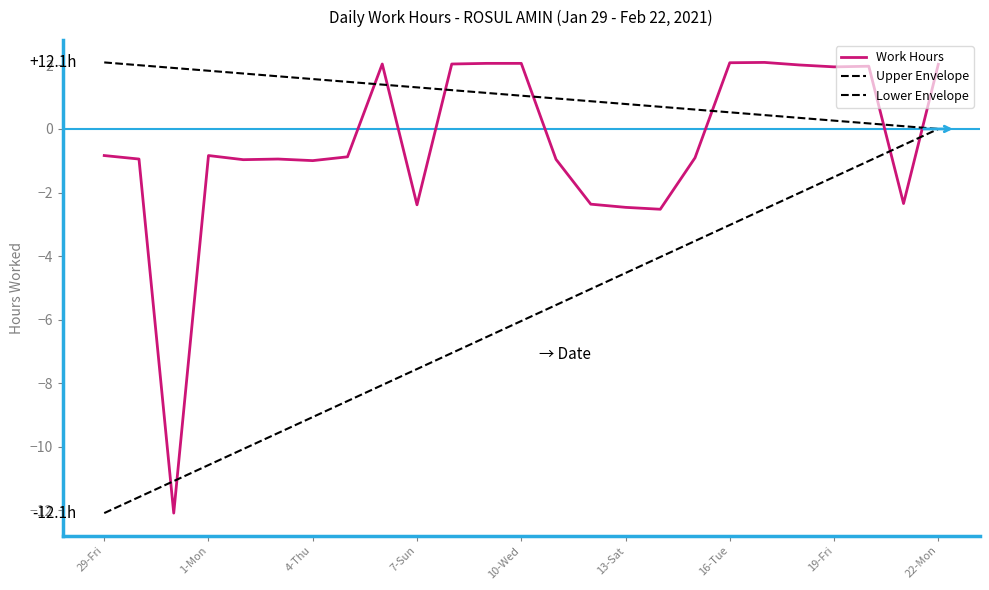

Reading left to right, extract all data points from this chart.

-0.8	-0.9	-12.1	-0.8	-1.0	-0.9	-1.0	-0.9	2.0	-2.4	2.0	2.1	2.1	-1.0	-2.4	-2.5	-2.5	-0.9	2.1	2.1	2.0	2.0	2.0	-2.3	2.0